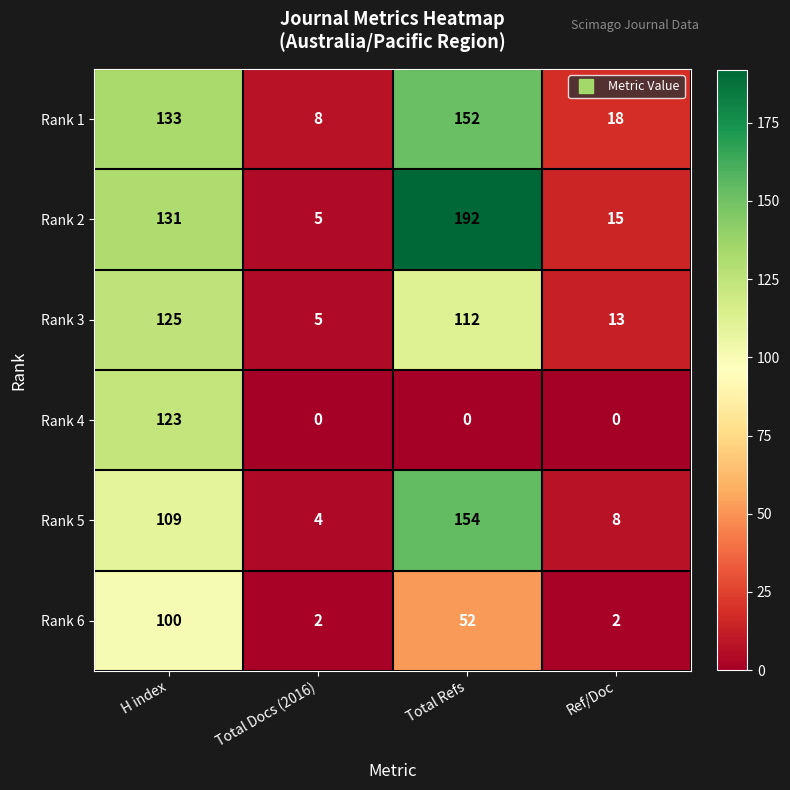

What is the average value of the Rank 6 series?

39